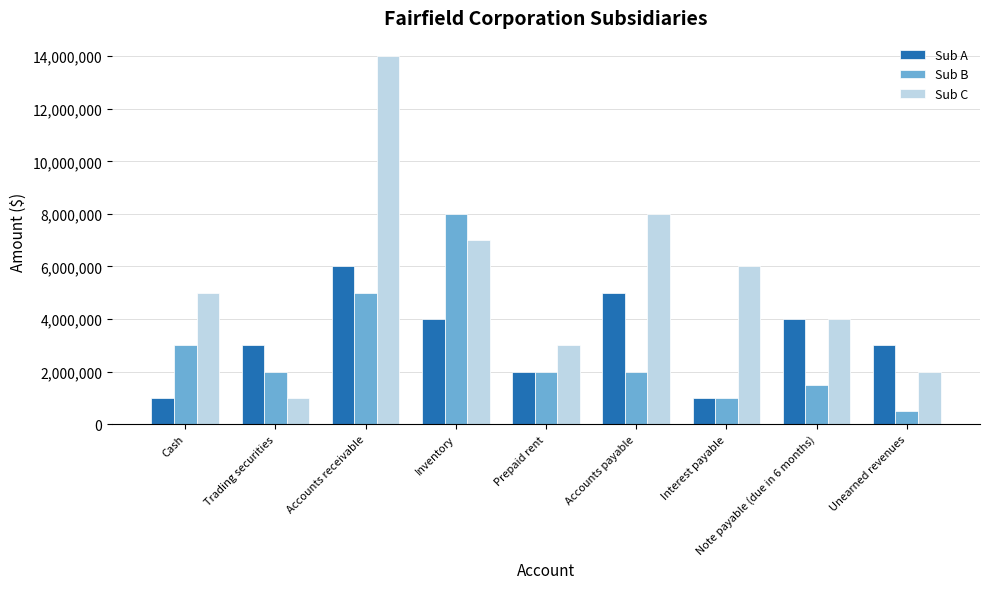

The Sub B series shows 2000000 at Accounts payable. True or false?

True